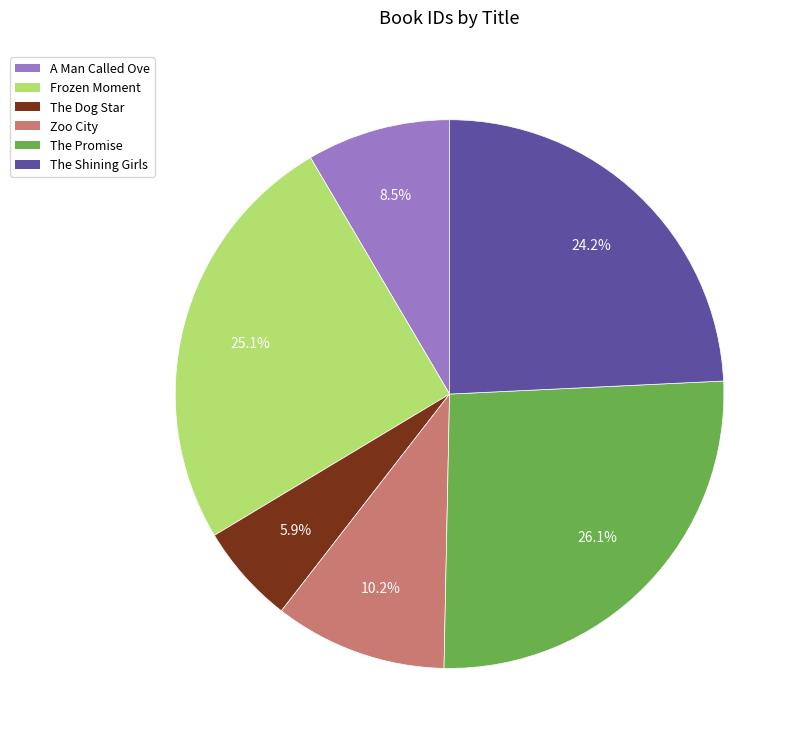

What percentage is NOT represented by The Dog Star?

94.1%